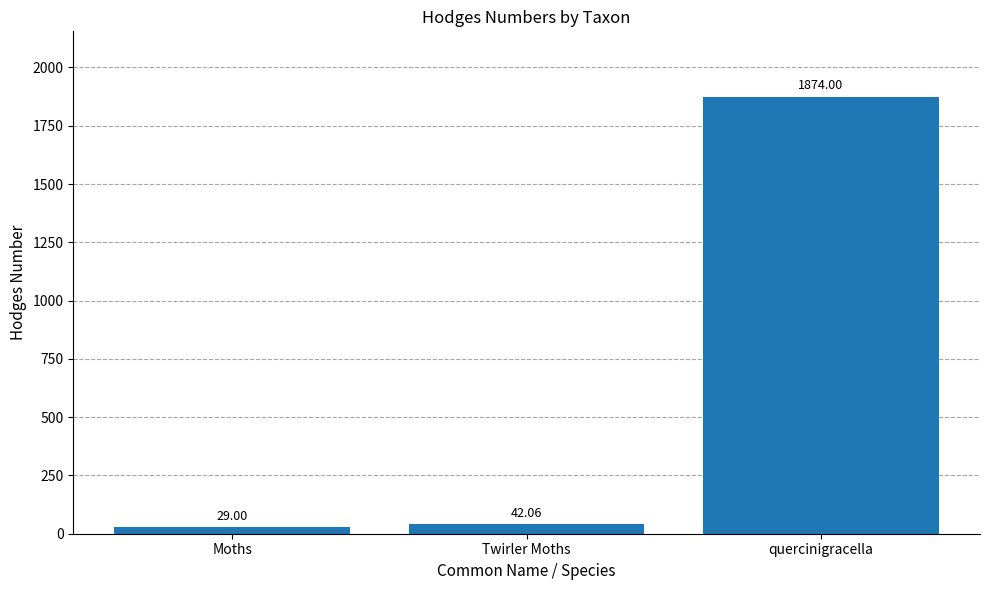

Reading left to right, list all the values displayed in this chart.

Moths=29.0	Twirler Moths=42.1	quercinigracella=1874.0